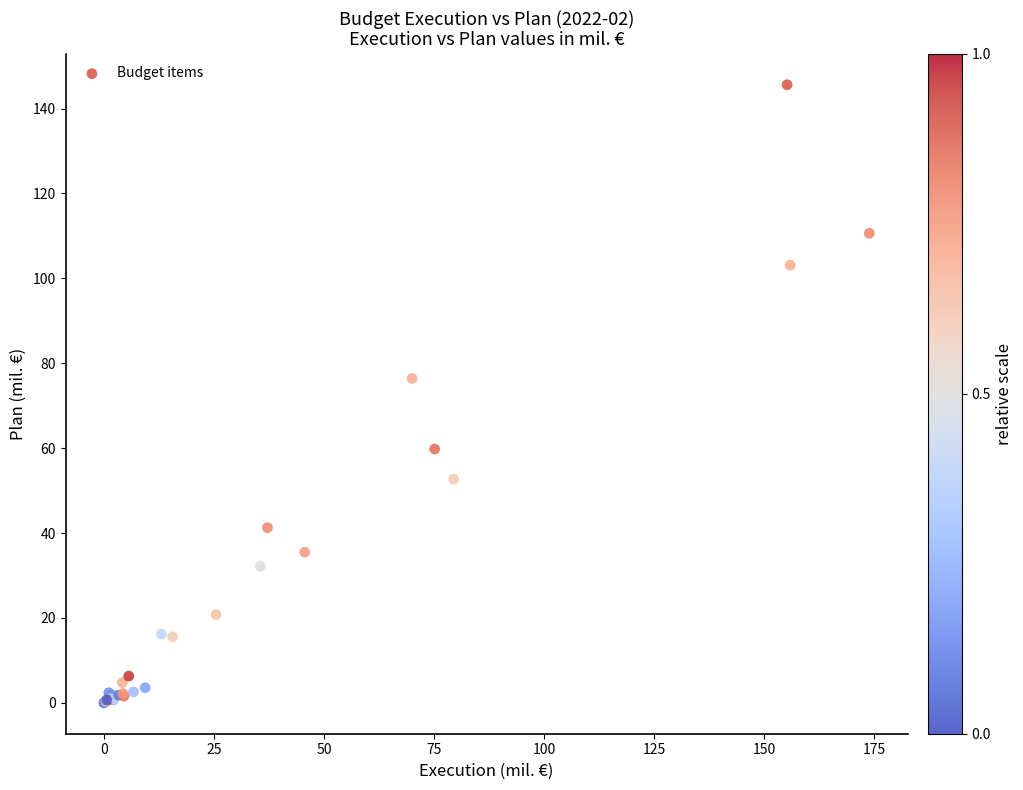

What Y value in the scatter plot is closest to 72?

76.4